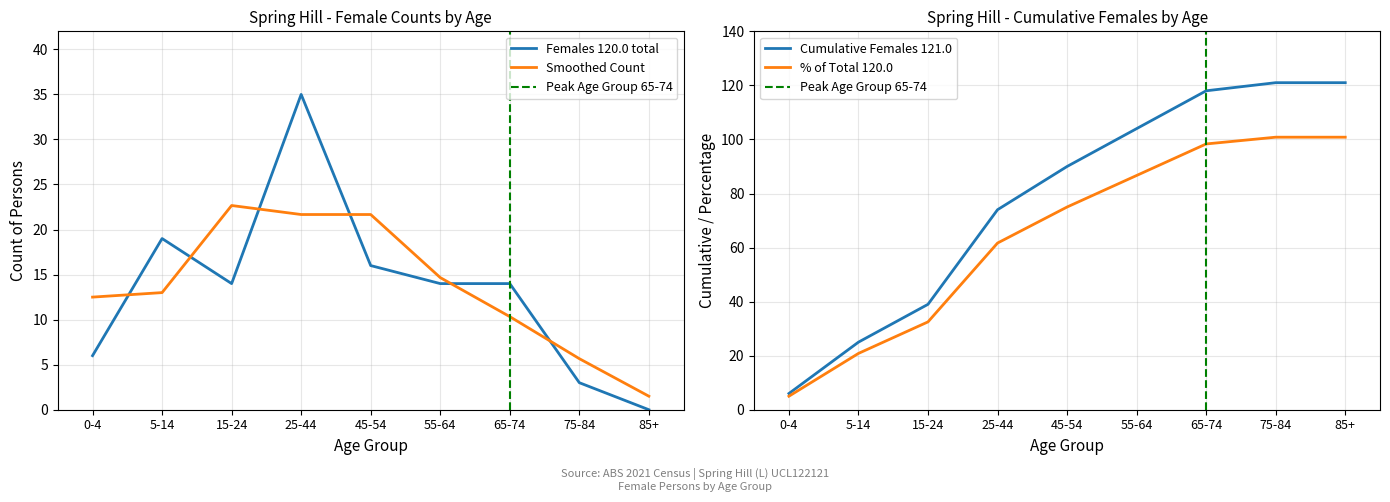

Which category has the highest value across all series?

25-44